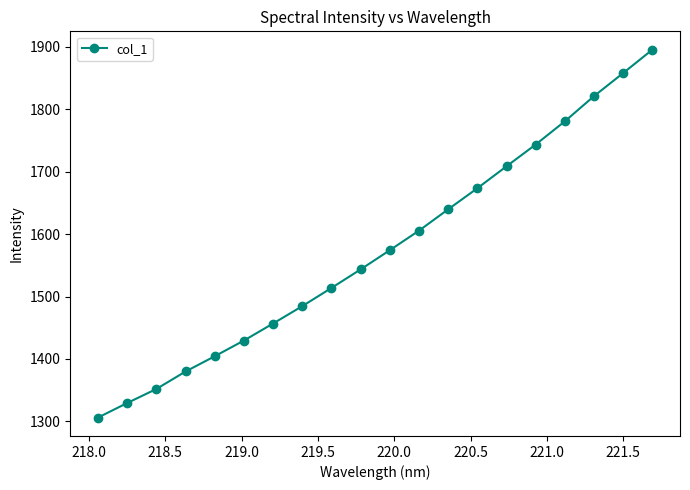

What is the smallest value displayed?

1306.2